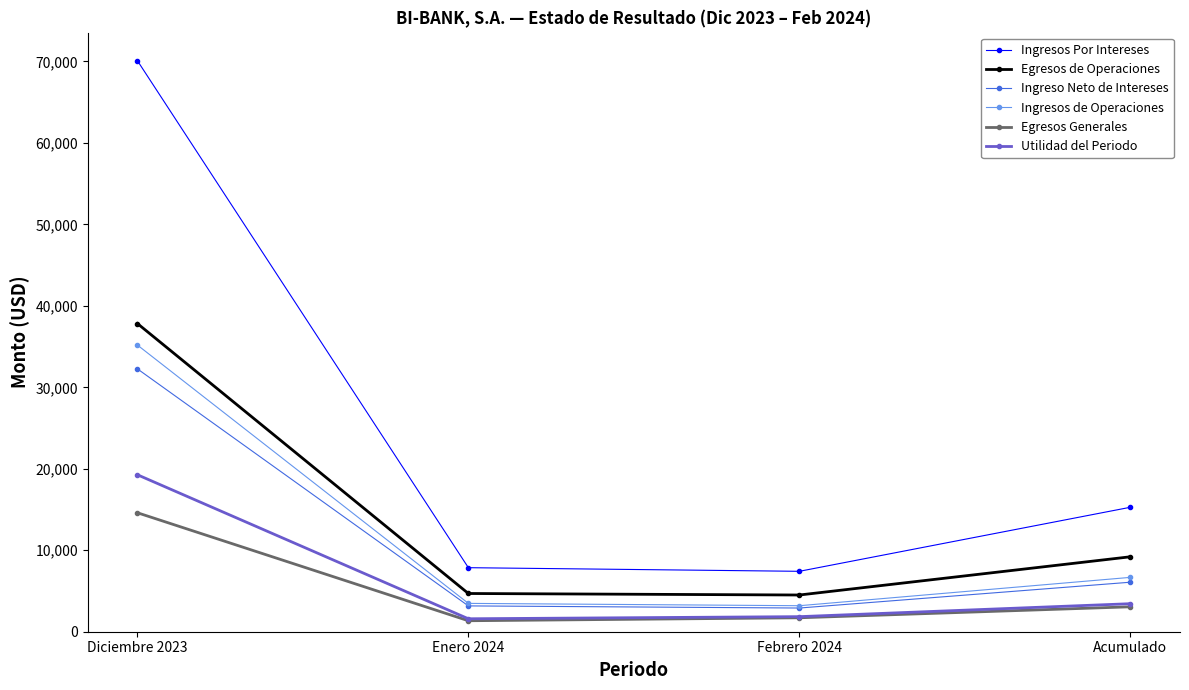

What is the average value of the Ingreso Neto de Intereses series?

11104.5